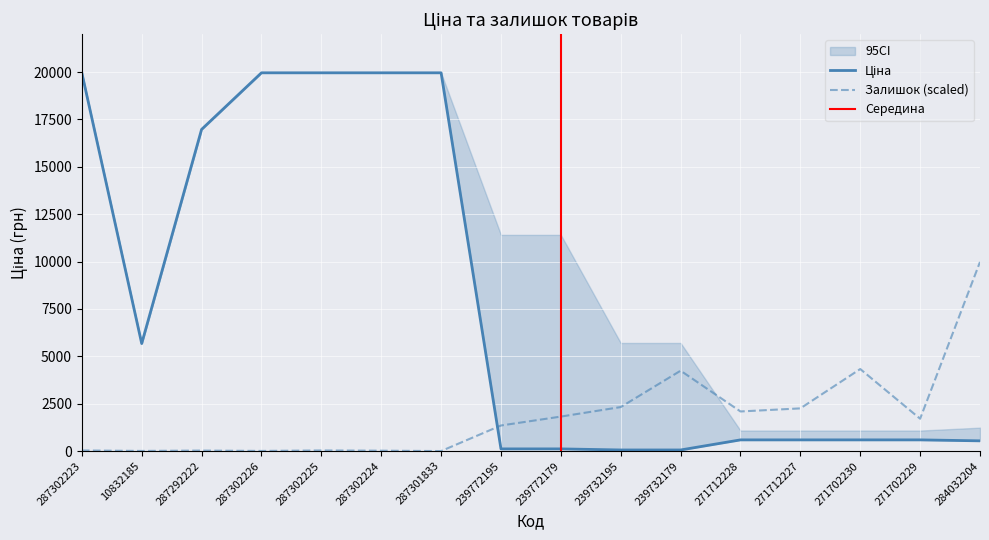

How many data points in Ціна are above 589?

11